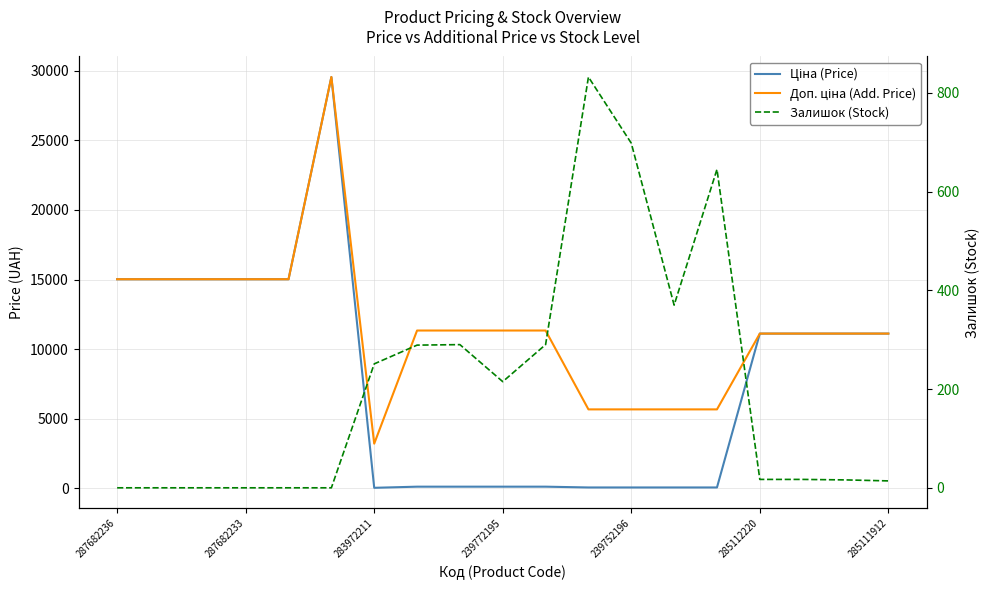

What is the label of the 11th point from the left?

10